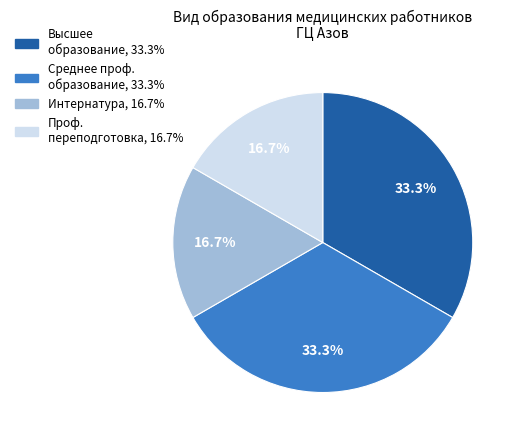

Is there a majority slice in this chart?

No